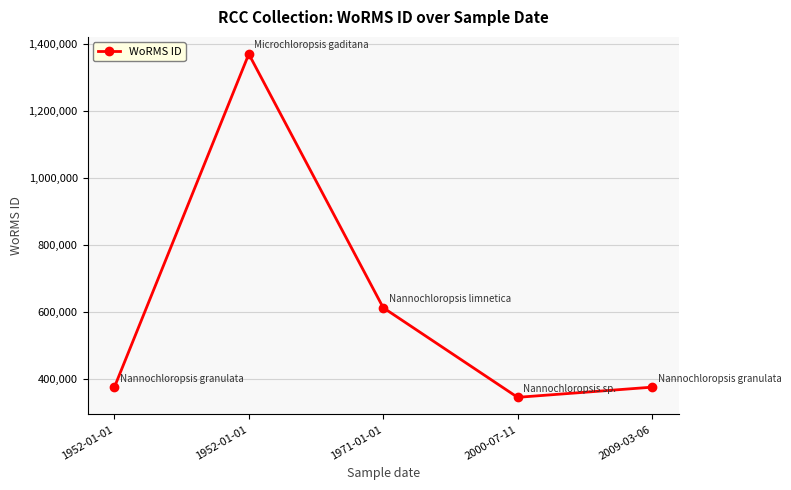

How many points are lower than both their immediate neighbors (excluding endpoints)?

1